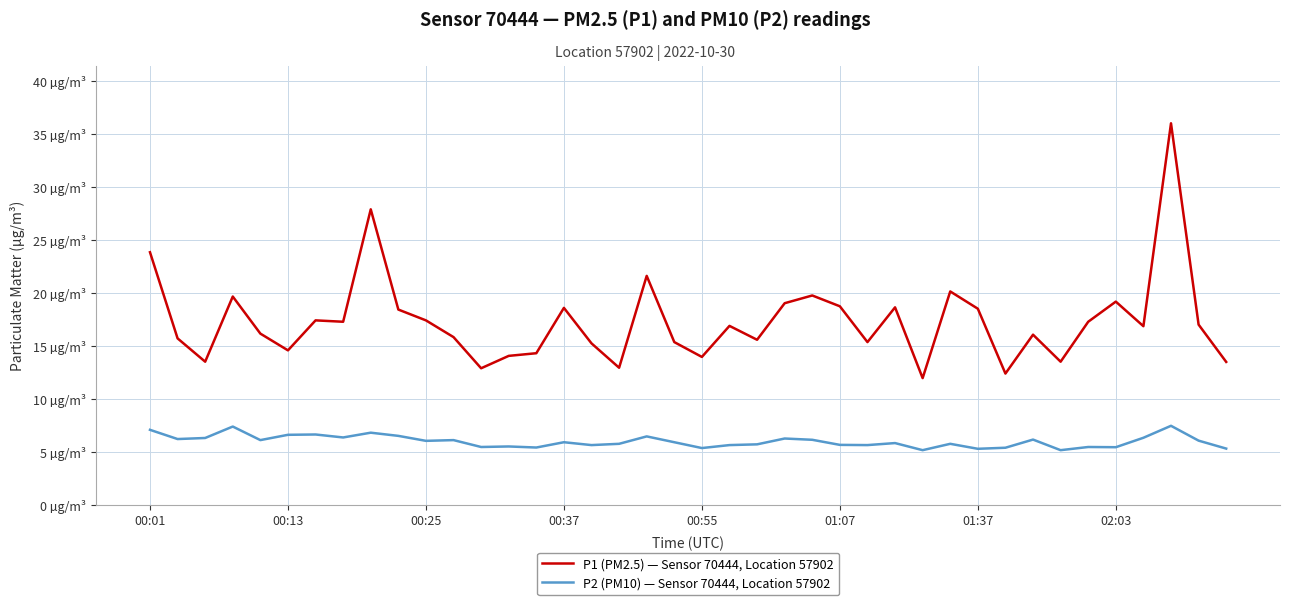

At which label is P1 (PM2.5) — Sensor 70444, Location 57902 closest to 23?

00:01